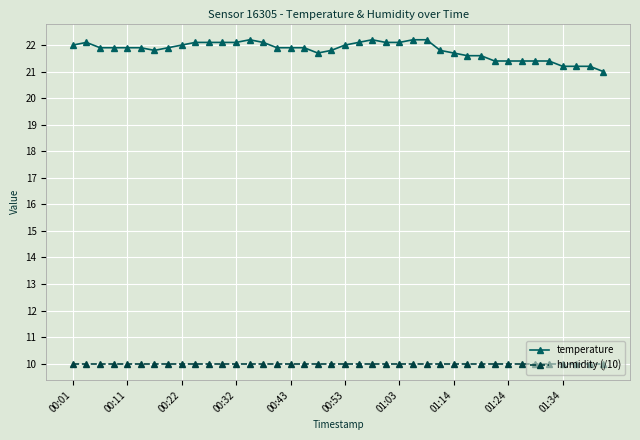

What is the value of the temperature point at the 6th from the left?

21.9